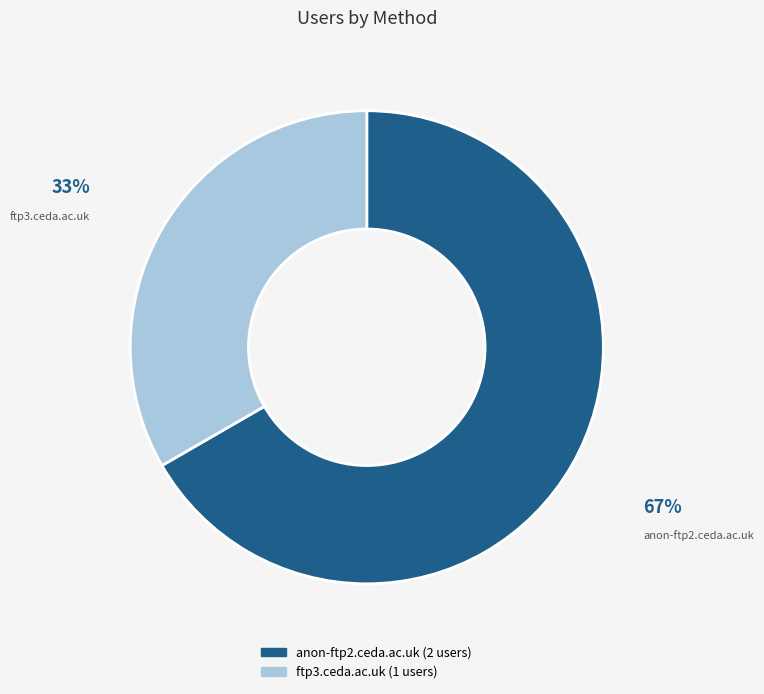

What percentage is the anon-ftp2.ceda.ac.uk slice, to the nearest percent?

67%